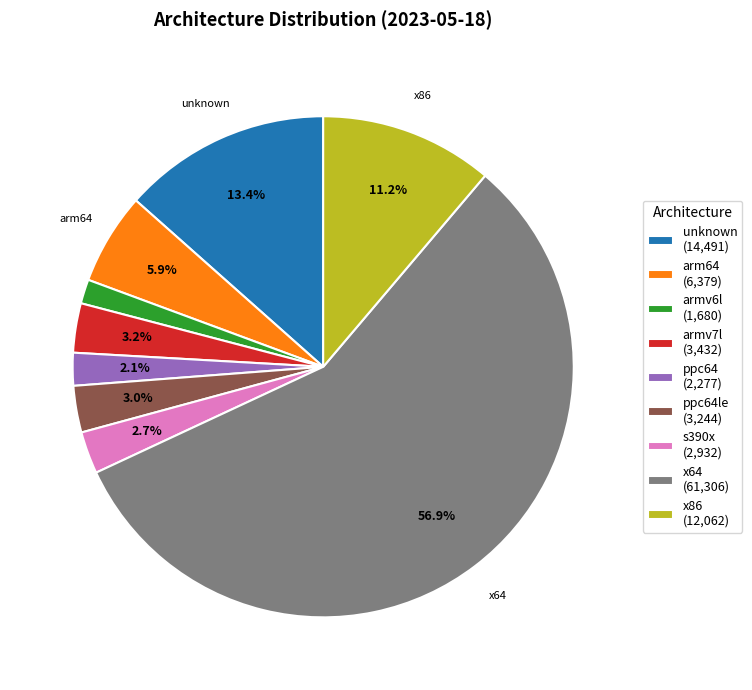

Does any single category account for the majority?

Yes